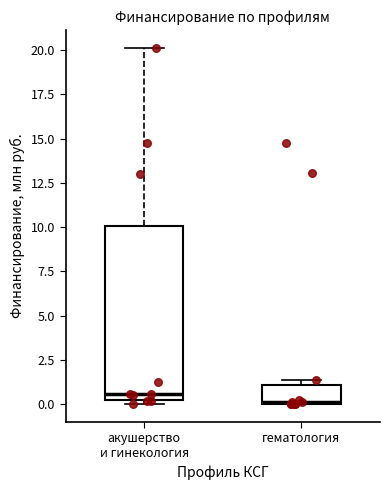

Reading left to right, read every box against the y-axis: the position of its median line, the range the box covers, and the ends of its whiskers. The values are not printed on the chart, so give them approximately, as read against the axis.

акушерство и гинекология: median 0.5, box 0.0 to 10.0, whiskers 0.0 (just below the box's lower edge) to 20.0
гематология: median 0.0, box 0.0 to 1.0, whiskers 0.0 to 1.5